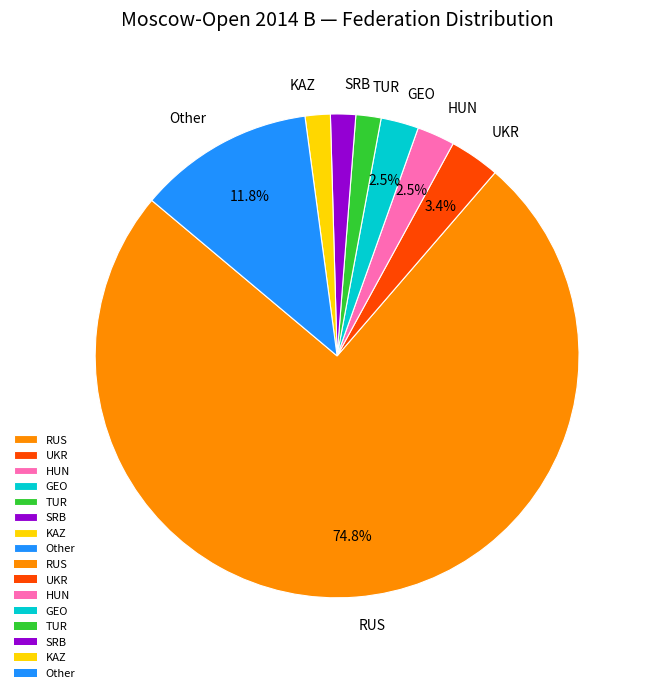

Between TUR and GEO, which is larger?

GEO